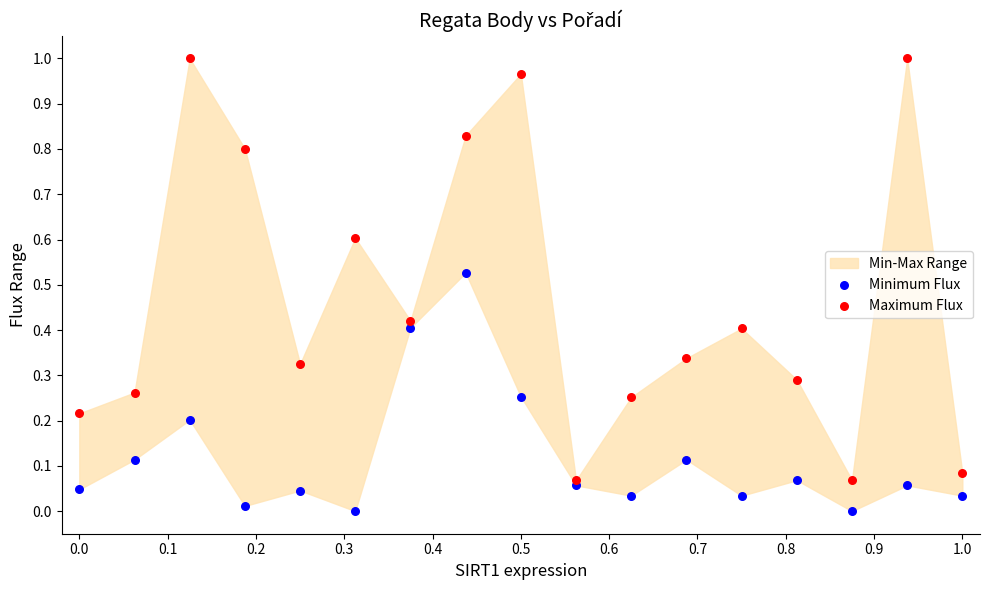

Which series has the largest Y range (max minus min)?

Maximum Flux